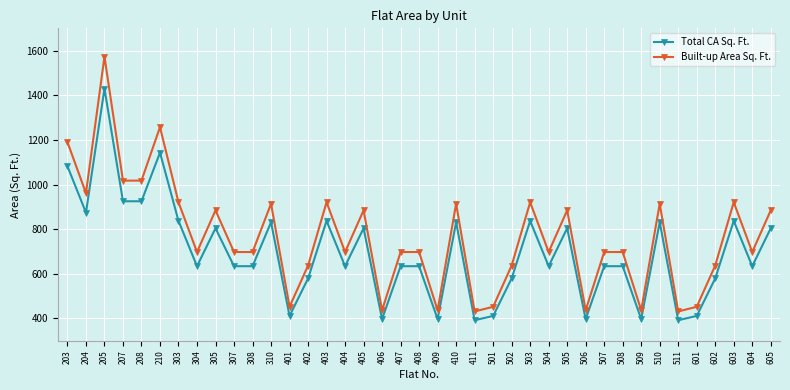

True or false: Total CA Sq. Ft. and Built-up Area Sq. Ft. intersect in this chart.

False